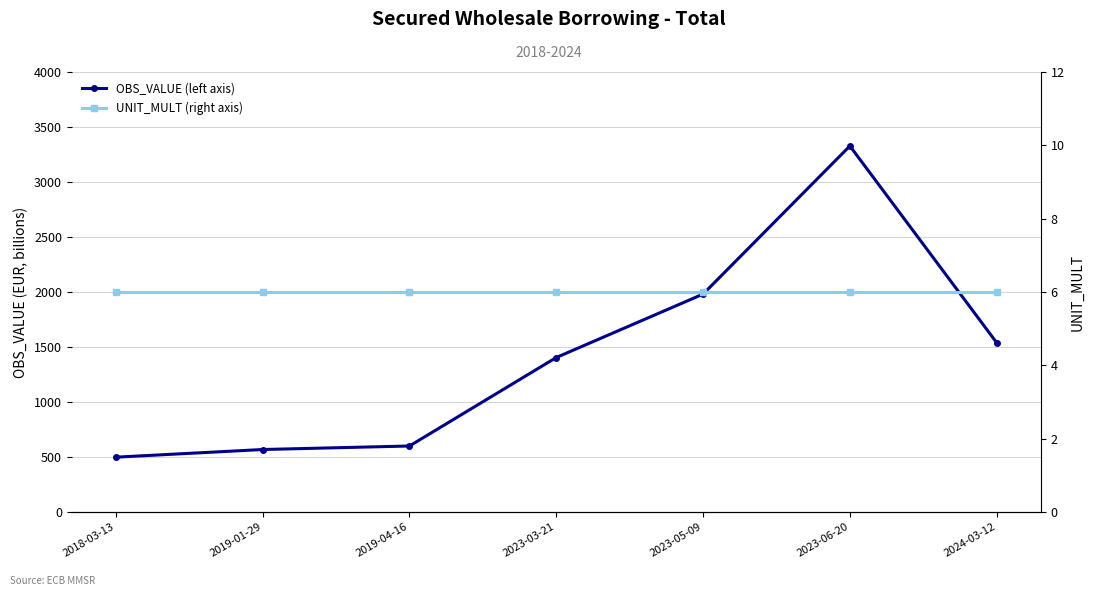

Is the value of UNIT_MULT (right axis) at 2018-03-13 greater than the value of OBS_VALUE (left axis) at 2019-01-29?

No